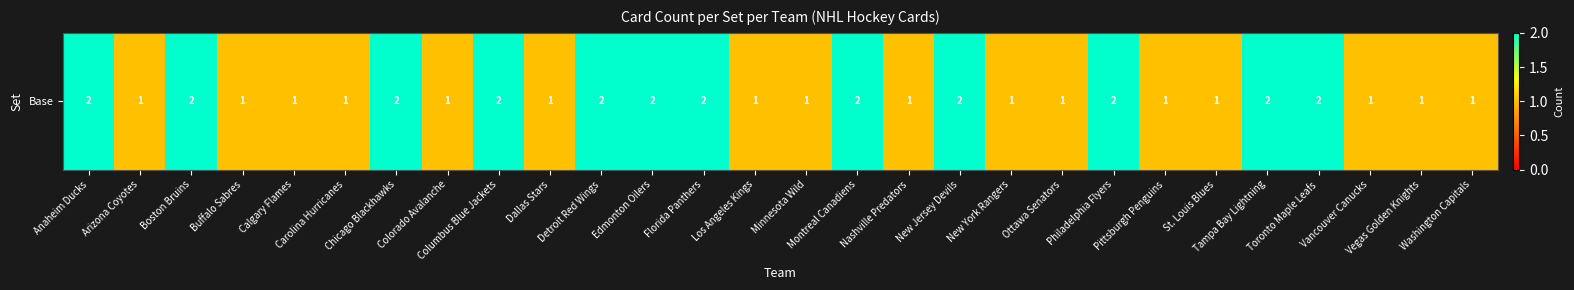

List the labels in order of value, smallest first.

Arizona Coyotes, Buffalo Sabres, Calgary Flames, Carolina Hurricanes, Colorado Avalanche, Dallas Stars, Los Angeles Kings, Minnesota Wild, Nashville Predators, New York Rangers, Ottawa Senators, Pittsburgh Penguins, St. Louis Blues, Vancouver Canucks, Vegas Golden Knights, Washington Capitals, Anaheim Ducks, Boston Bruins, Chicago Blackhawks, Columbus Blue Jackets, Detroit Red Wings, Edmonton Oilers, Florida Panthers, Montreal Canadiens, New Jersey Devils, Philadelphia Flyers, Tampa Bay Lightning, Toronto Maple Leafs